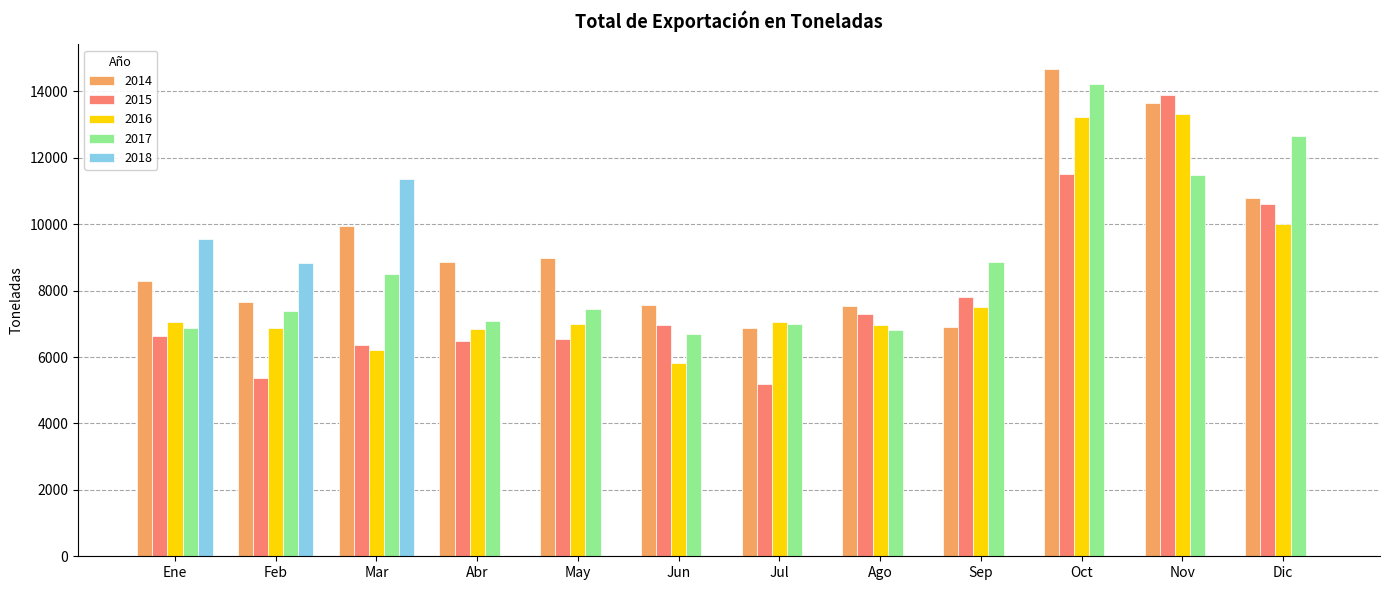

Is it true that 2018 equals 0.0 at Oct?

True